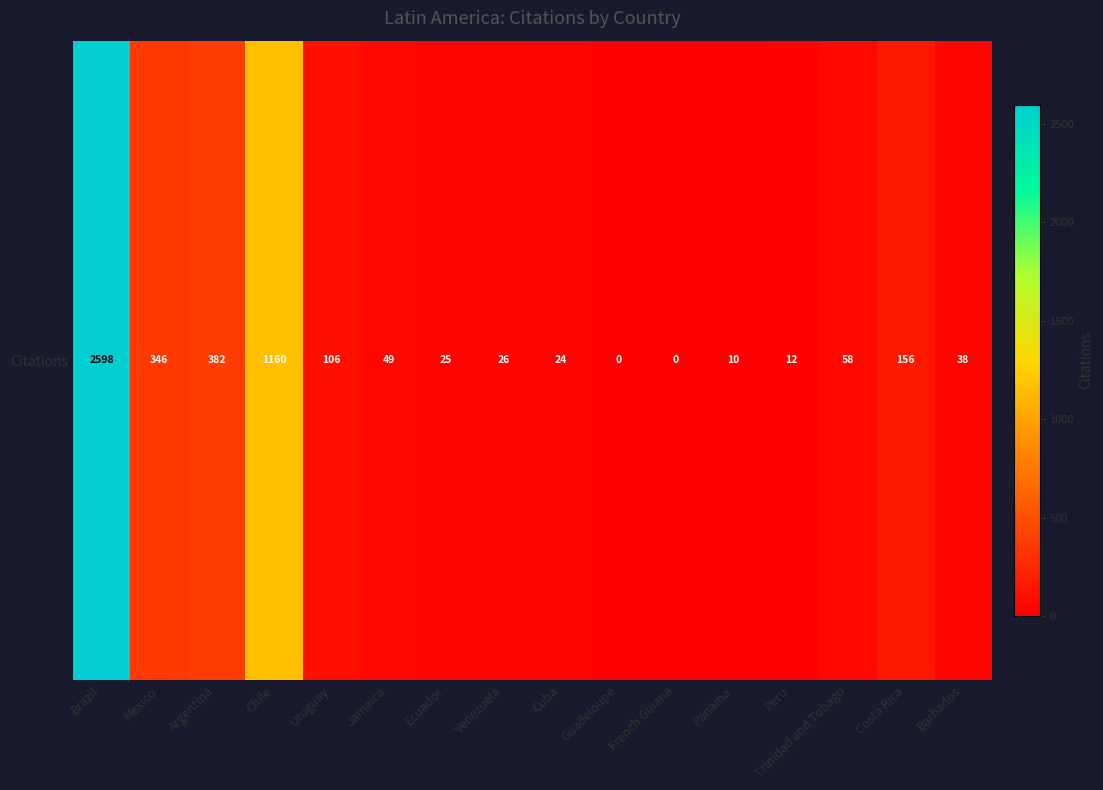

Reading left to right, what are all the values shown in this chart?

Brazil=2598	Mexico=346	Argentina=382	Chile=1160	Uruguay=106	Jamaica=49	Ecuador=25	Venezuela=26	Cuba=24	Guadeloupe=0	French Guiana=0	Panama=10	Peru=12	Trinidad and Tobago=58	Costa Rica=156	Barbados=38